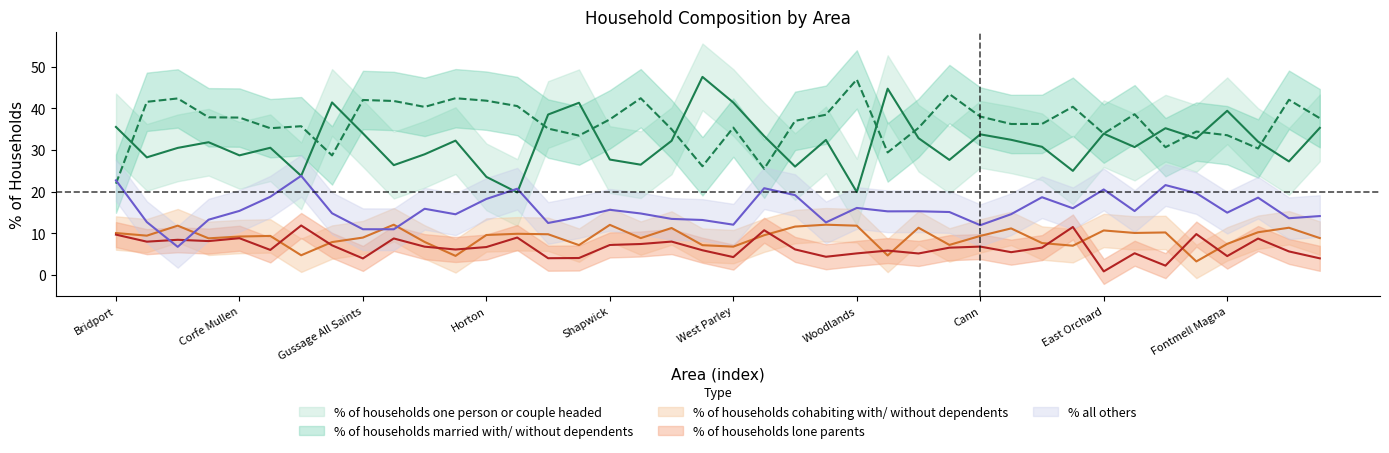

Where is the first local maximum for % of households lone parents?

Chalbury